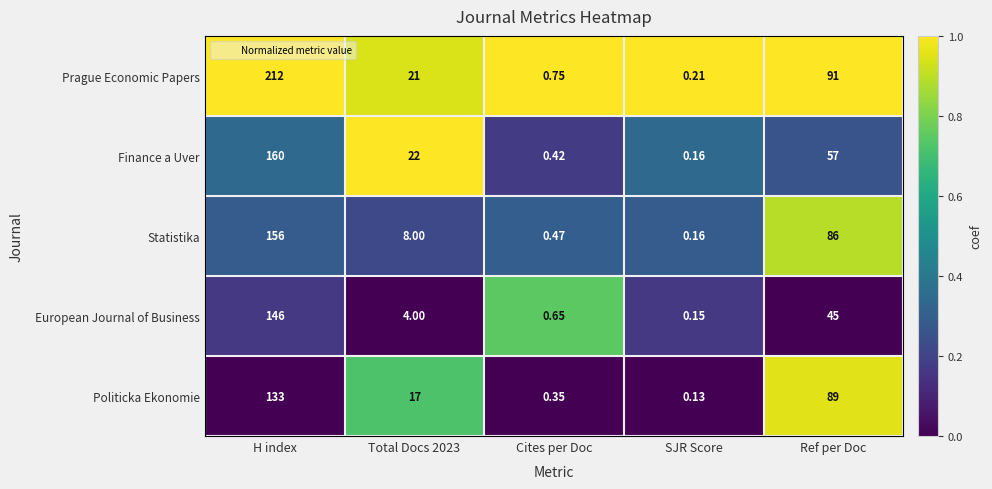

At which category does the chart reach its peak across all series?

H index